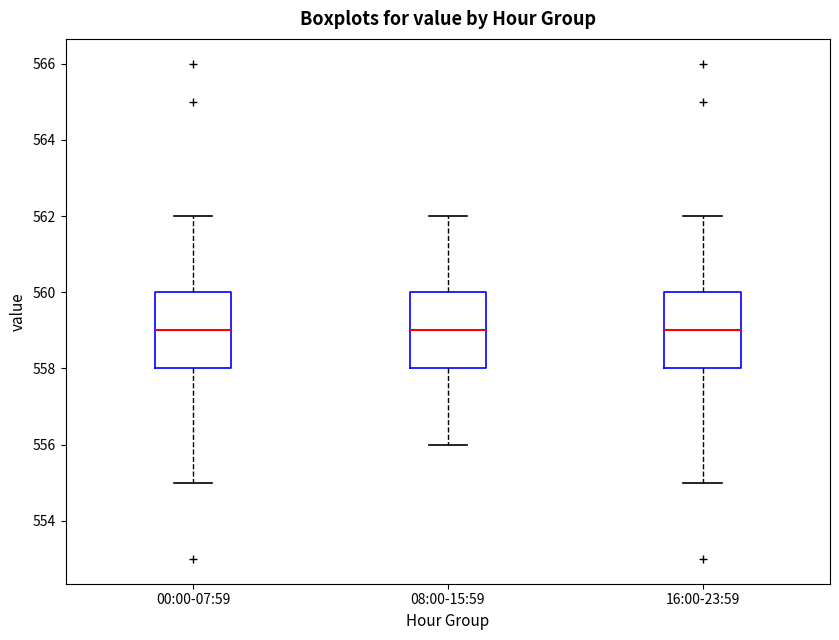

Where is the lower edge of the box for 16:00-23:59 on the y-axis? The values are not printed on the chart, so give them approximately, as read against the axis.

558